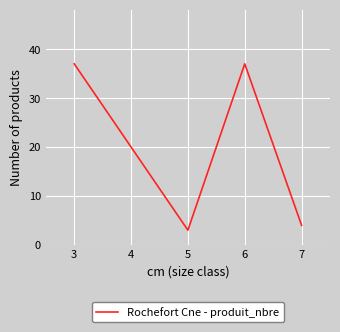

Reading right to left, what are all the values shown in this chart?

4	37	3	37